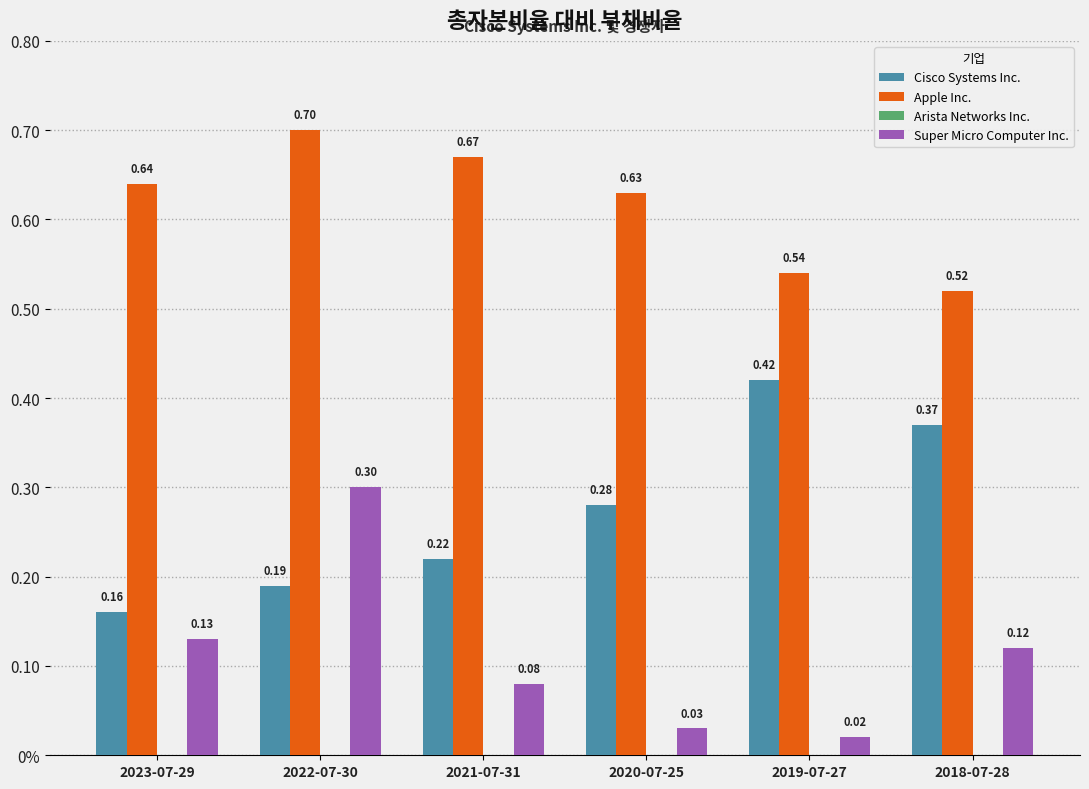

Does the chart contain stacked bars?

No